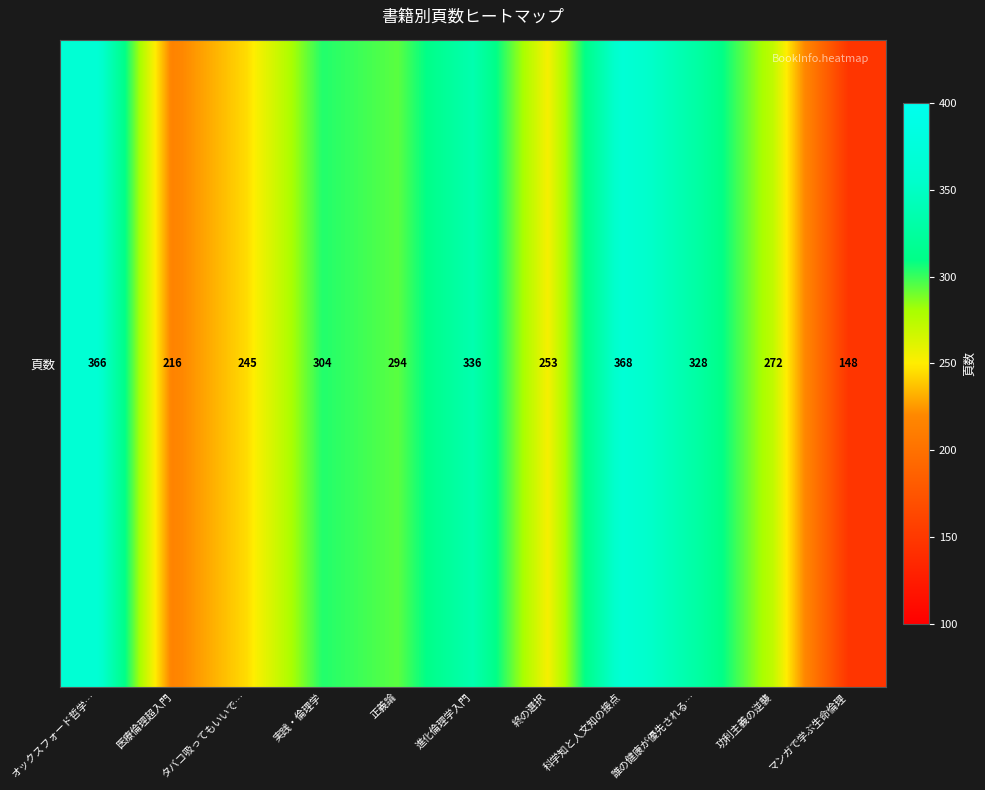

Rank the categories by value from lowest to highest.

マンガで学ぶ生命倫理, 医療倫理超入門, タバコ吸ってもいいで…, 終の選択, 功利主義の逆襲, 正義論, 実践・倫理学, 誰の健康が優先される…, 進化倫理学入門, オックスフォード哲学…, 科学知と人文知の接点